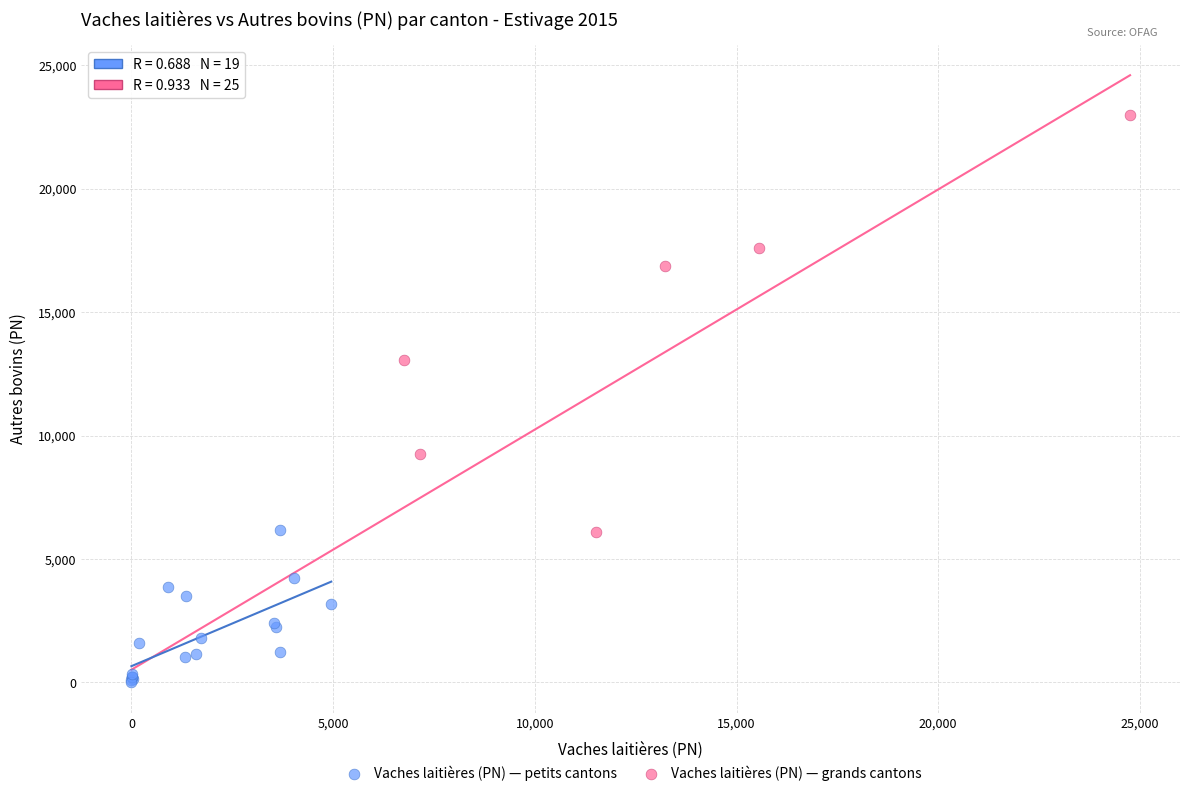

Which series has the largest Y range (max minus min)?

Vaches laitières (PN) — grands cantons